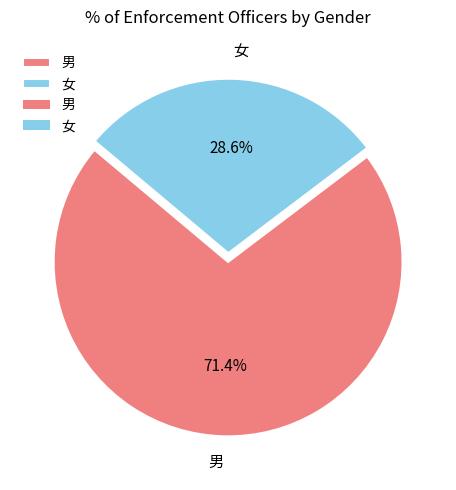

Is it true that 女 is 37% of the pie?

False